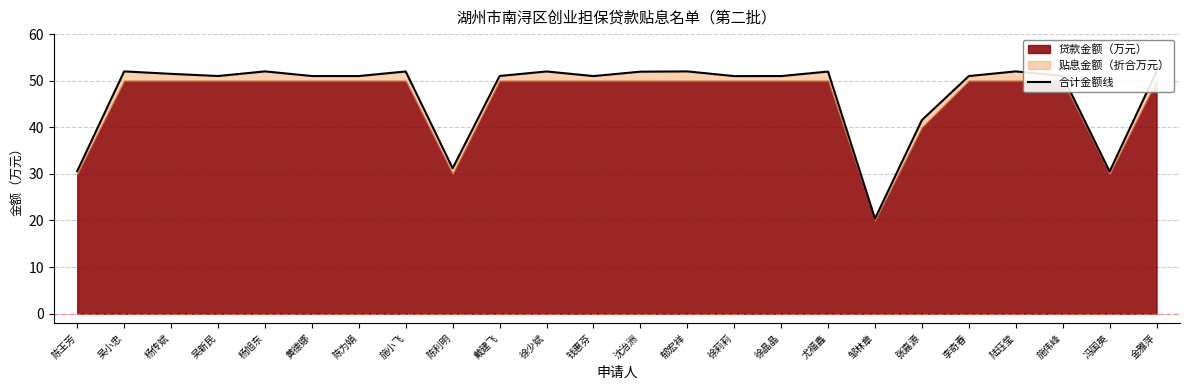

True or false: the data shows 90.7 at 徐晶晶.

False